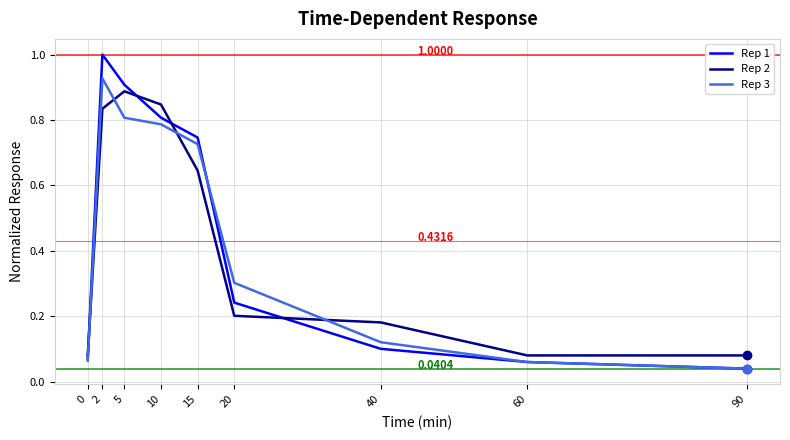

What is the difference between the maximum and minimum values in the Rep 3 series?

0.9